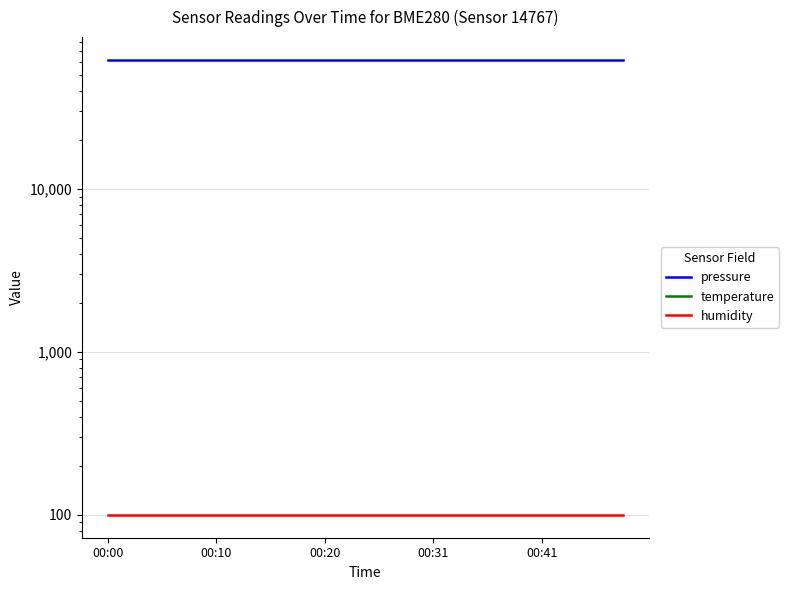

What is the sum of the humidity values at 00:31 and 00:41?

200.0